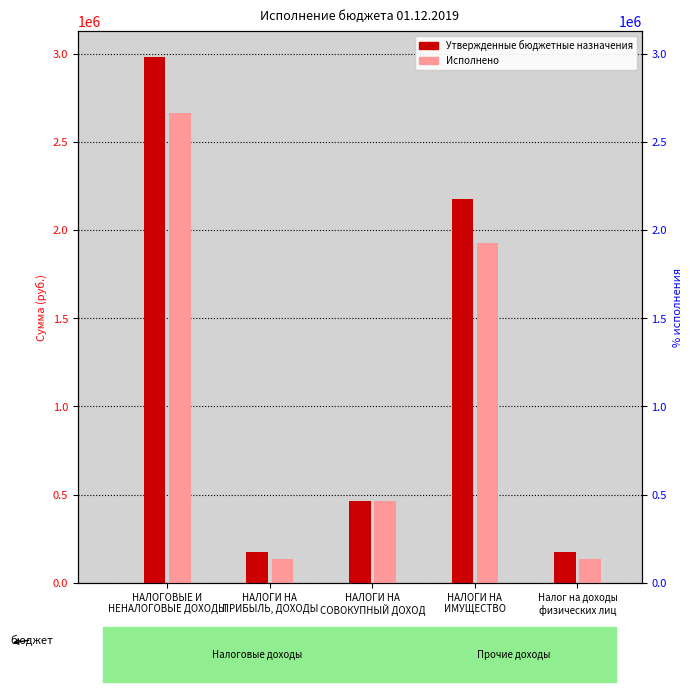

What is the difference between the second highest and second lowest values in the Утвержденные бюджетные назначения series?

2006800.0